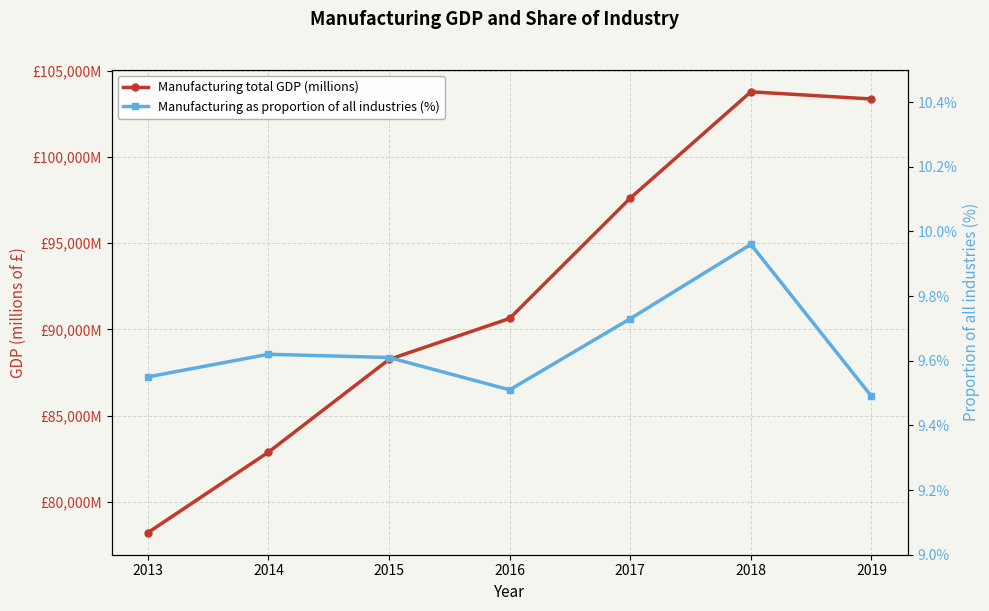

Reading left to right, extract all data points from this chart.

Manufacturing total GDP (millions): 2013=78222.0	2014=82889.0	2015=88260.0	2016=90636.0	2017=97606.0	2018=103768.0	2019=103351.0
Manufacturing as proportion of all industries (%): 2013=9.6	2014=9.6	2015=9.6	2016=9.5	2017=9.7	2018=10.0	2019=9.5